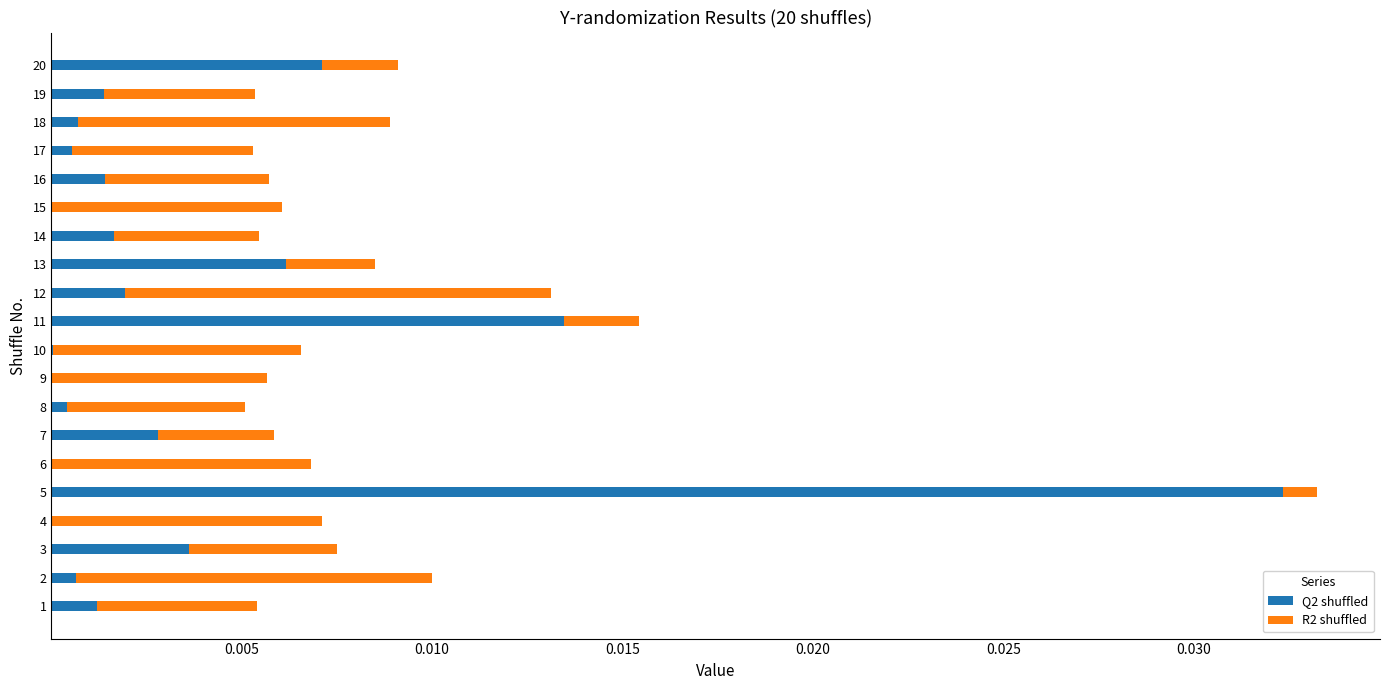

How many series are shown in this chart?

2